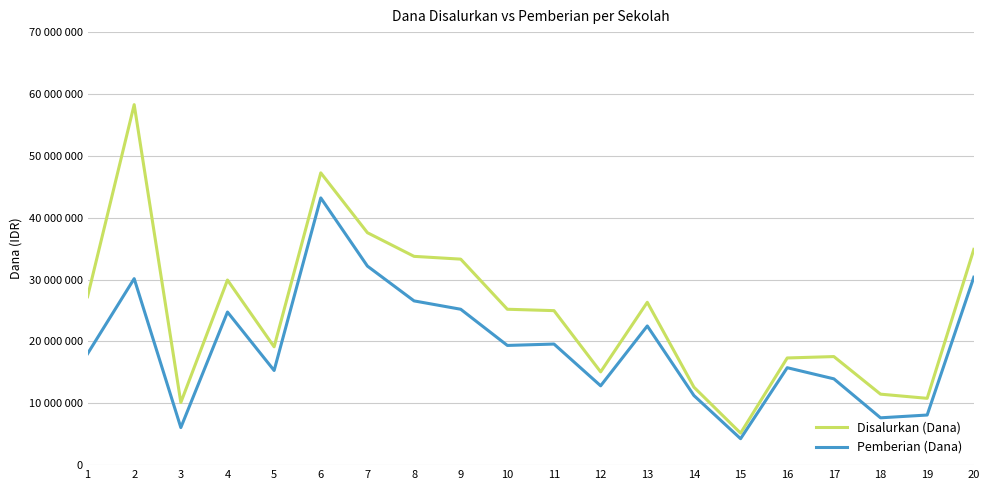

True or false: Pemberian (Dana) and Disalurkan (Dana) intersect in this chart.

False